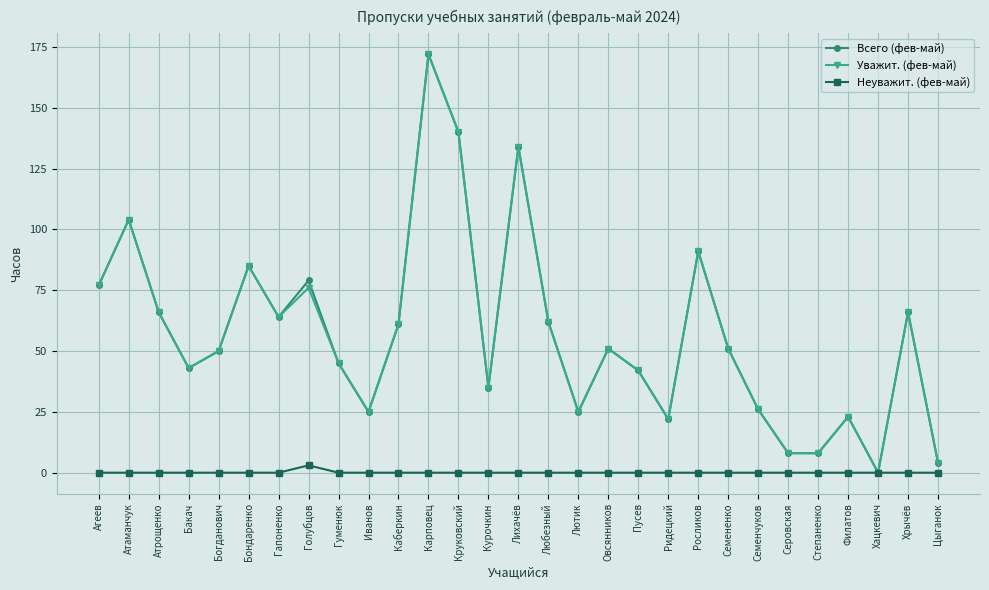

The value of Уважит. (фев-май) at Атрощенко is 66. True or false?

True